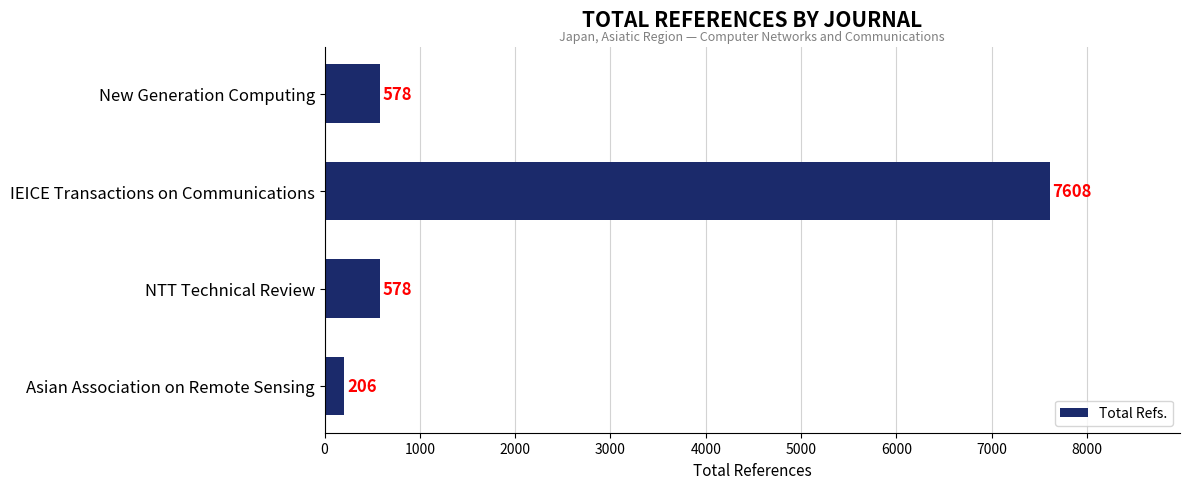

The value at NTT Technical Review is 578. True or false?

True